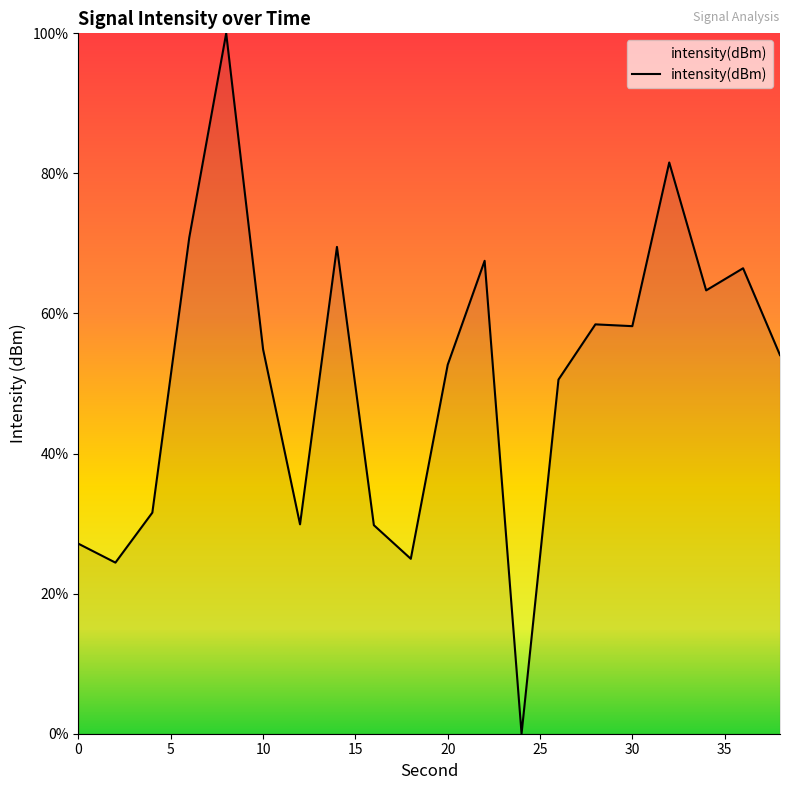

What is the greatest value displayed?

100.0